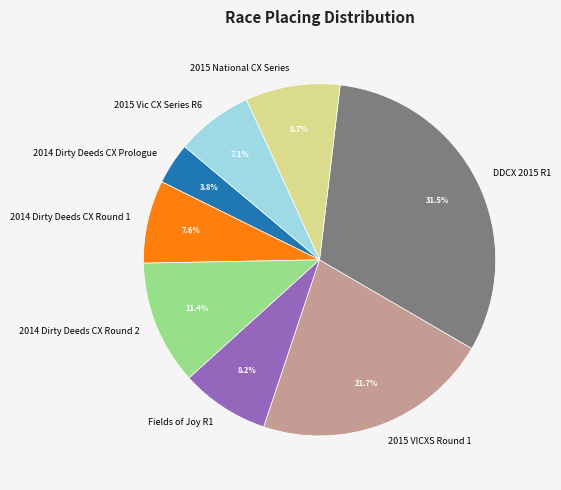

Count the number of slices in the pie.

8